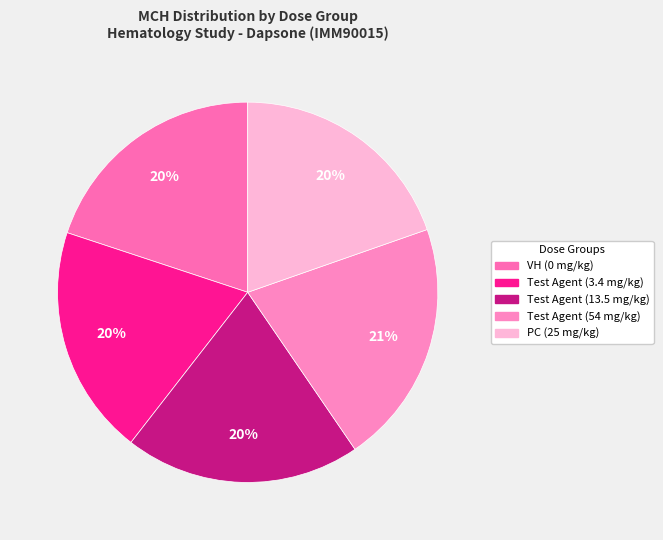

To the nearest percent, what percentage of the pie is PC (25 mg/kg)?

20%